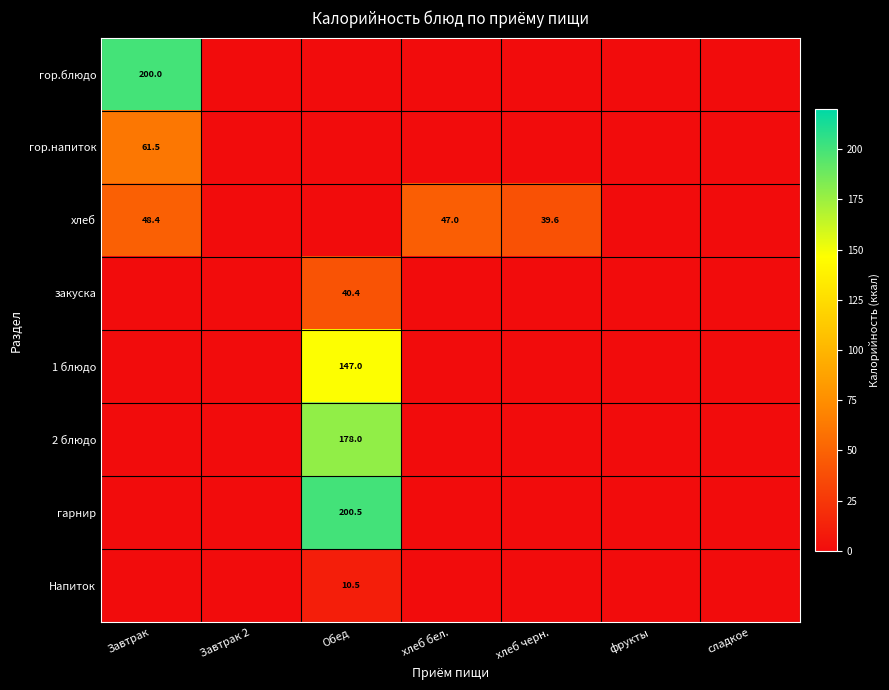

The 1 блюдо series shows 242.9 at Обед. True or false?

False